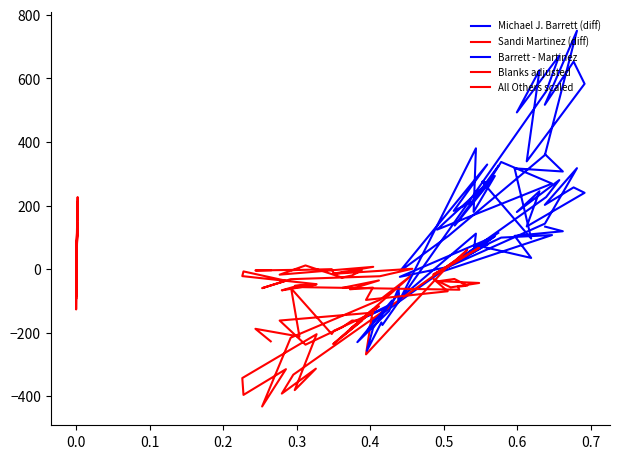

Reading right to left, transcribe all the data shown in this chart.

Michael J. Barrett (diff): 133.5	119.0	104.5	35.0	70.5	78.5	-13.0	107.0	99.0	75.5	51.0	20.0	93.0	-24.5	7.0	143.0	317.5	202.0	257.0	240.0	134.0	245.0	179.5	280.0	226.5	-140.0	-137.0	-196.5	-161.5	-109.0	-163.0	-117.0	-75.5	-96.5	111.5	53.5	103.5	20.0	114.0
Sandi Martinez (diff): -227.5	-188.0	-212.5	-61.0	-204.5	-194.5	-137.0	-162.0	-238.0	-183.5	-162.0	-163.0	-236.0	-17.5	-97.0	-216.0	-432.5	-315.0	-396.0	-343.0	-205.0	-381.0	-313.5	-392.0	-332.5	36.0	31.0	60.5	24.5	-10.0	67.0	15.0	-17.5	8.5	-268.5	-126.5	-189.5	-117.0	-210.0
Barrett - Martinez: 361.0	307.0	317.0	96.0	275.0	273.0	124.0	269.0	337.0	259.0	213.0	183.0	329.0	-7.0	104.0	359.0	750.0	517.0	653.0	583.0	339.0	626.0	493.0	672.0	559.0	-176.0	-168.0	-257.0	-186.0	-99.0	-230.0	-132.0	-58.0	-105.0	380.0	180.0	293.0	137.0	324.0
Blanks adjusted: -3.7	-4.4	-2.3	-3.4	-0.3	-14.1	7.0	-17.6	11.4	-26.7	-20.0	-4.2	-15.0	0.9	-22.6	-31.8	-60.1	-36.8	-7.4	-22.2	-47.6	-53.0	-49.3	-67.0	-56.5	-65.0	-55.6	-52.1	-31.1	-38.0	-43.8	-57.6	-30.7	-69.9	-97.1	-58.3	-63.7	-35.8	-58.6
All Others scaled: 51.6	-36.7	145.8	-14.7	-67.2	-65.0	-71.5	-36.3	36.7	133.6	35.0	26.9	21.5	-20.6	44.2	48.1	-87.6	226.6	27.3	-62.6	-59.3	6.0	209.8	11.0	-81.2	16.0	-80.8	-94.1	-84.1	122.5	30.6	121.2	-61.9	21.5	-127.1	-65.7	25.6	-66.4	23.2